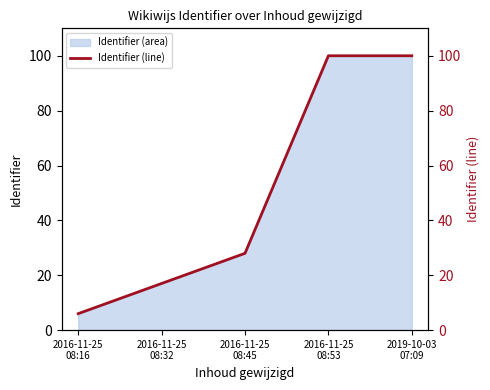

Which has a higher value, 2019-10-03
07:09 or 2016-11-25
08:32?

2019-10-03
07:09